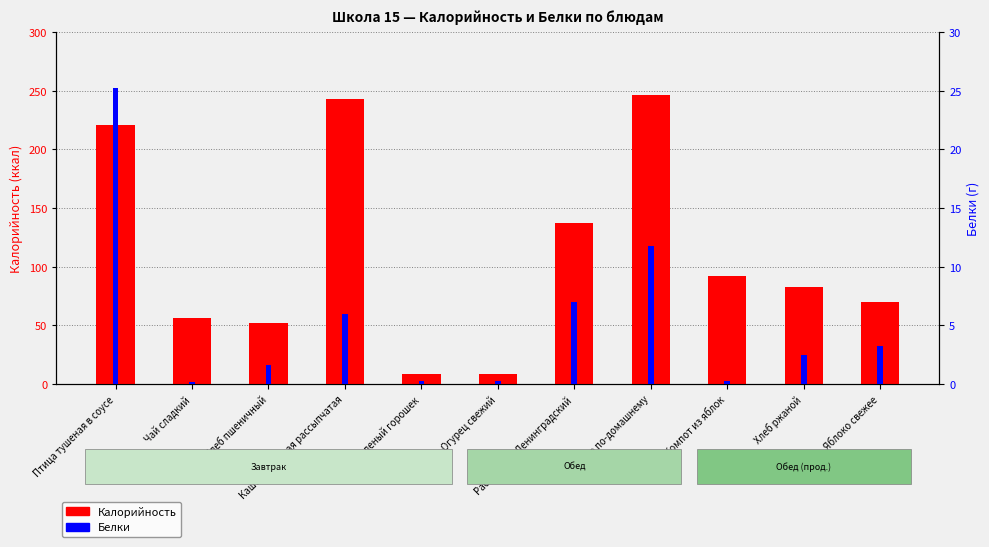

How many bars are there in each group?

2